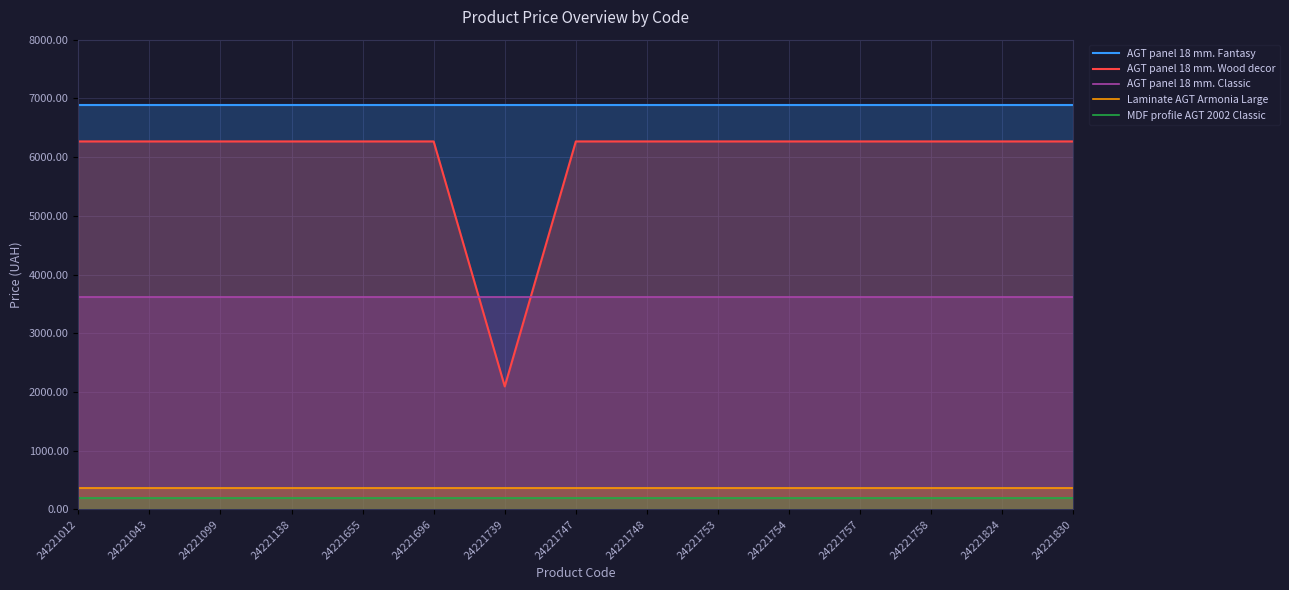

Rank the categories by Laminate AGT Armonia Large value from lowest to highest.

24221012, 24221043, 24221099, 24221138, 24221655, 24221696, 24221739, 24221747, 24221748, 24221753, 24221754, 24221757, 24221758, 24221824, 24221830